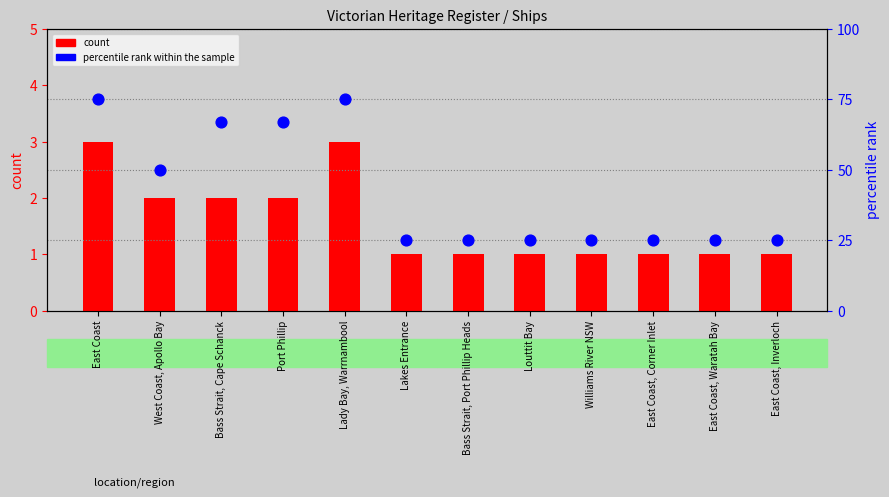

Which series has the largest total across all categories?

percentile rank within the sample